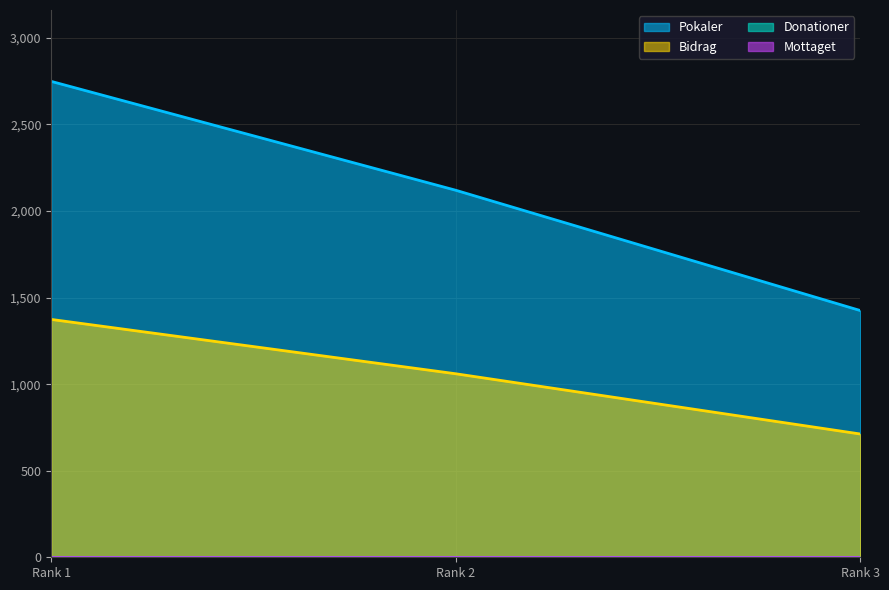

Does the chart display data point markers on the line(s)?

No